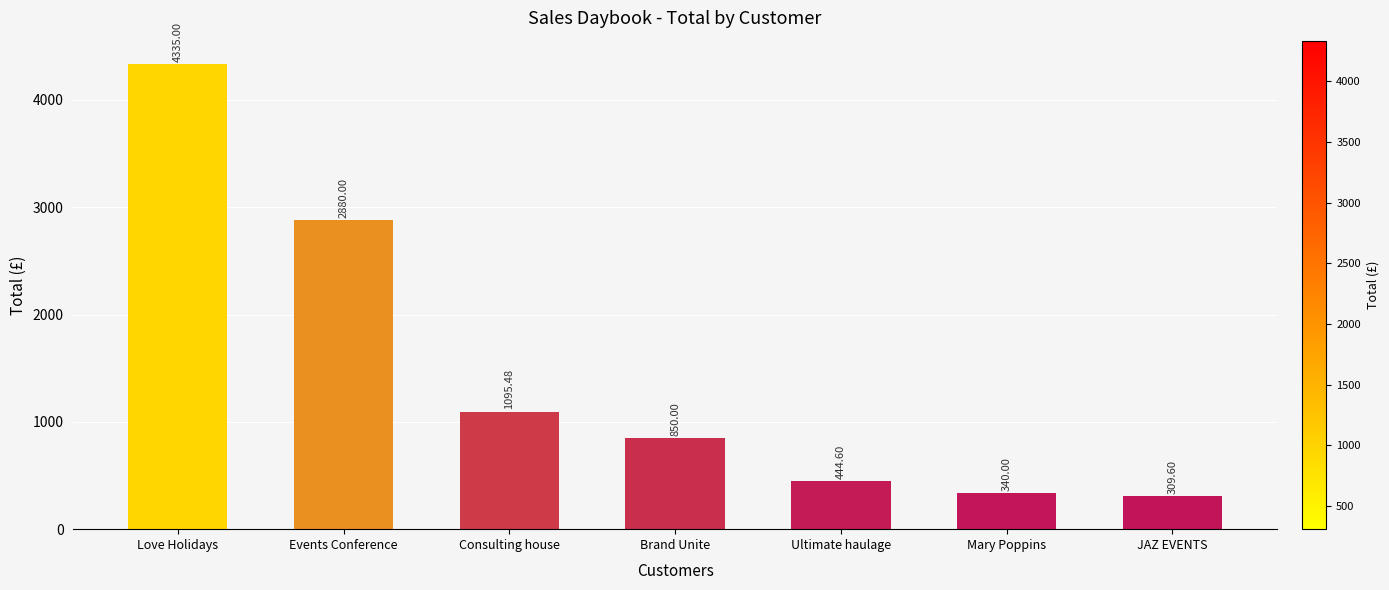

What is the smallest value displayed?

309.6